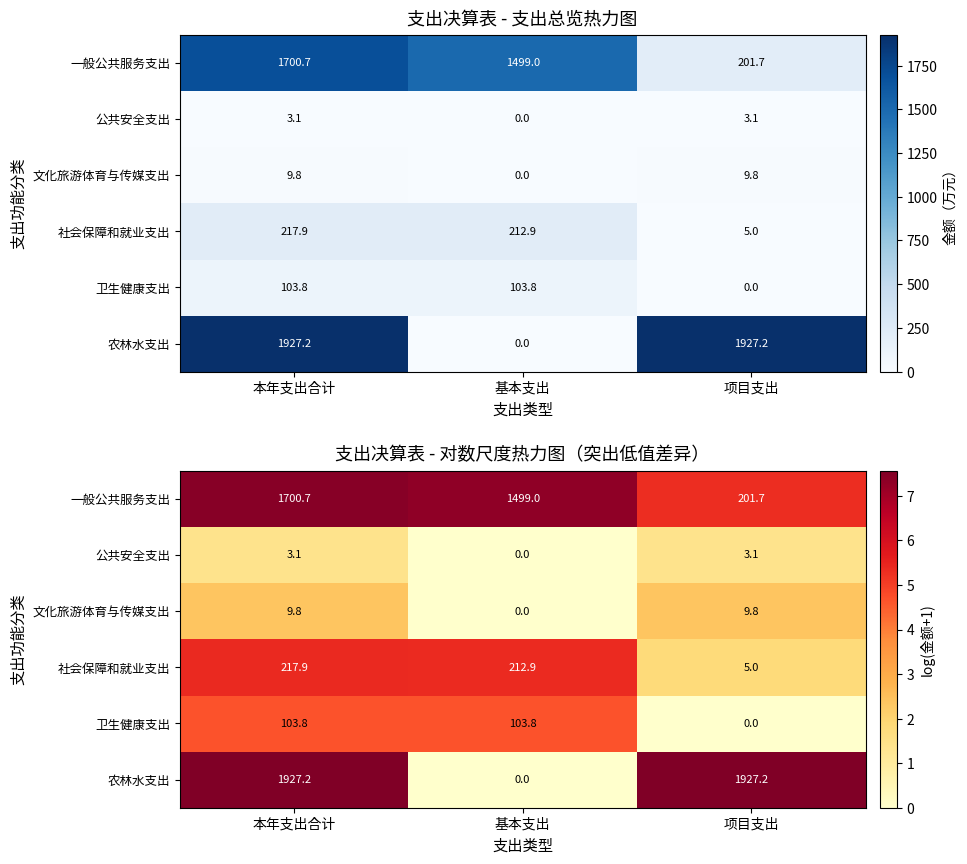

Is it true that 文化旅游体育与传媒支出 equals 1.5 at 基本支出?

False